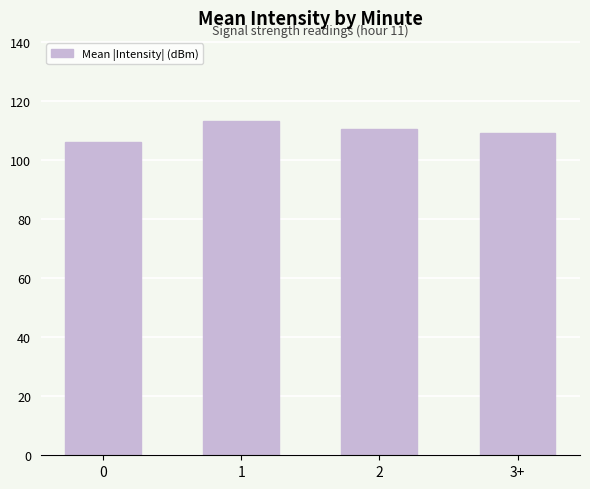

What is the minimum value shown in the chart?

106.0